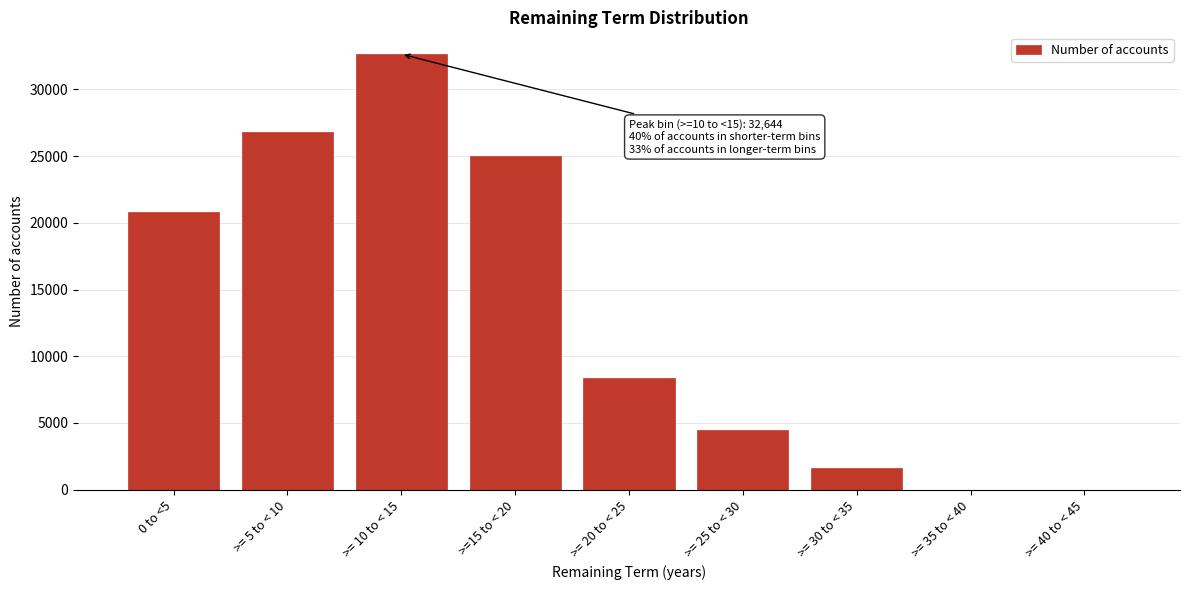

Which has a higher value, >= 40 to < 45 or >= 5 to < 10?

>= 5 to < 10